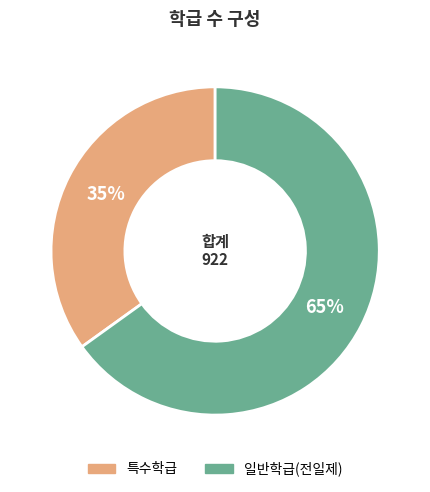

What percentage is the 특수학급 slice, to the nearest percent?

35%